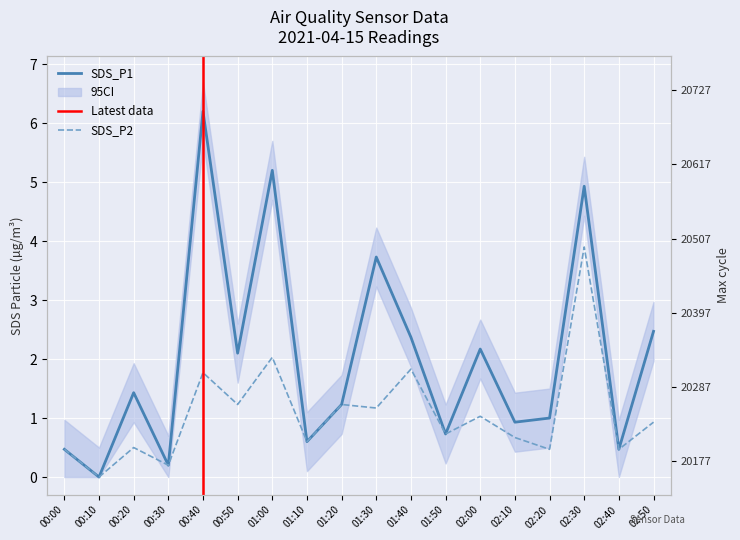

What is the difference between the highest and lowest values at 01:10?

20181.4